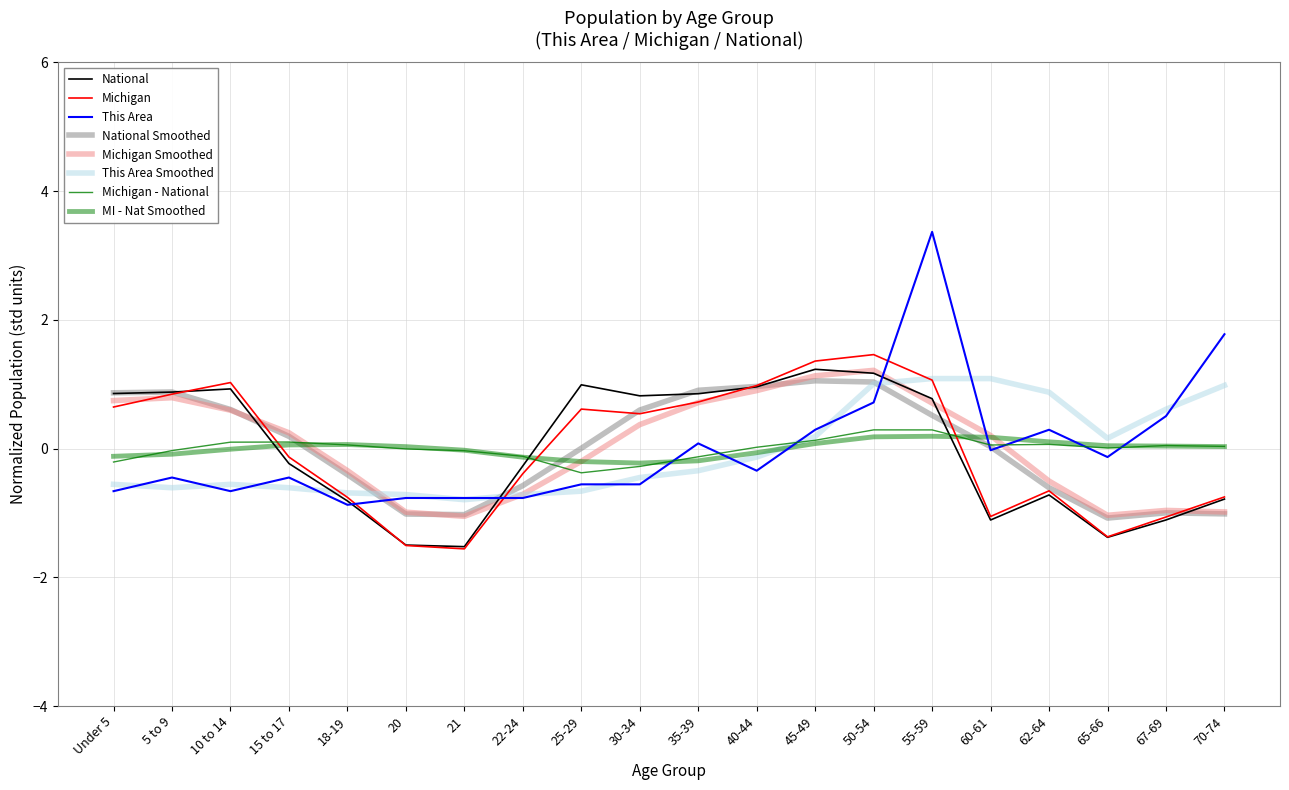

What is the difference between the second highest and second lowest values in the Michigan series?

2.9